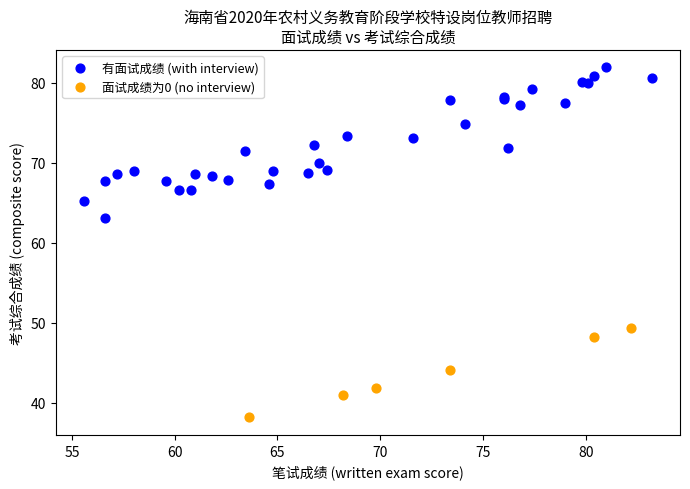

Which series contains the lowest Y value?

面试成绩为0 (no interview)